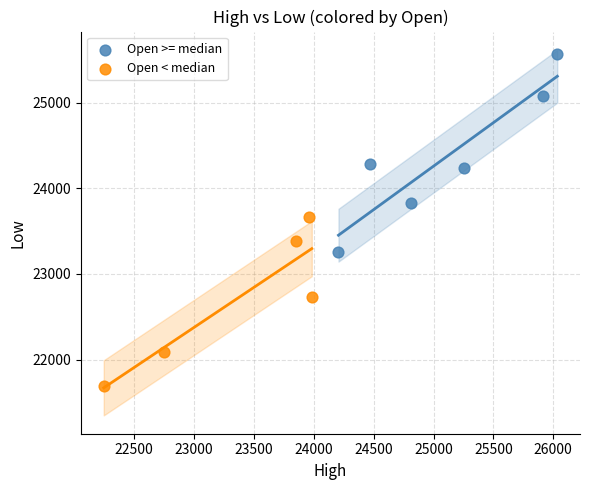

Which series contains the highest Y value?

Open >= median